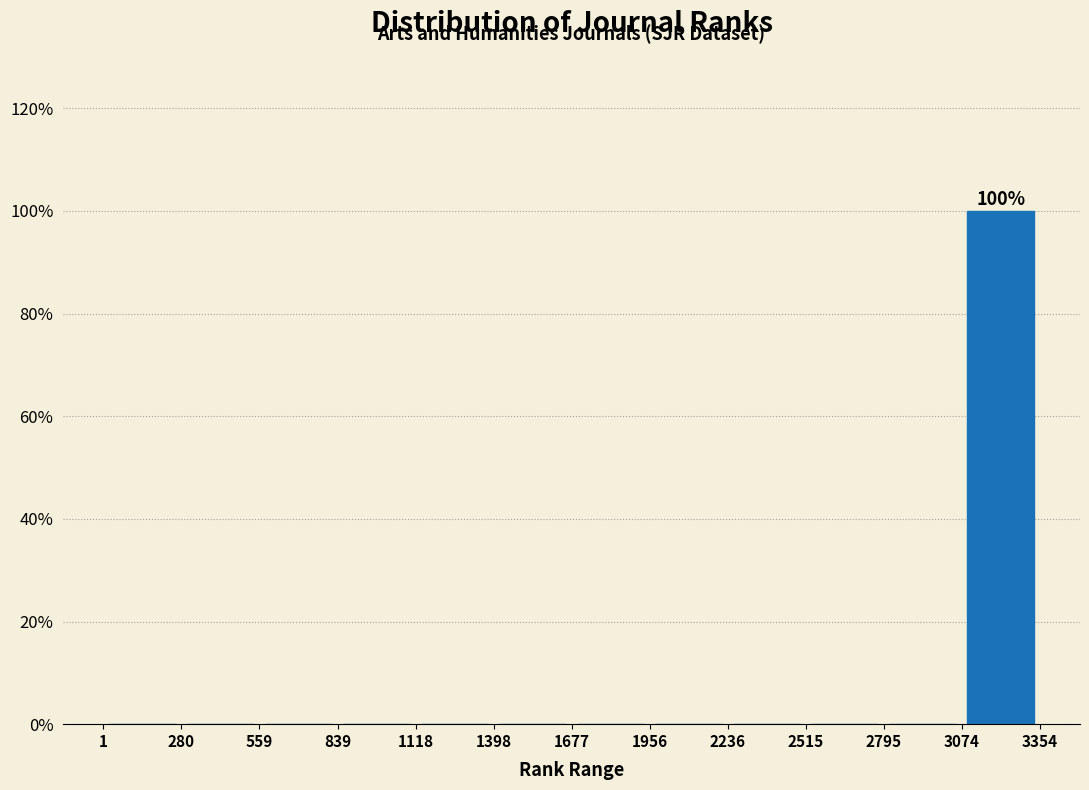

Over which range of the x-axis is the bar tallest?

3074 to 3354